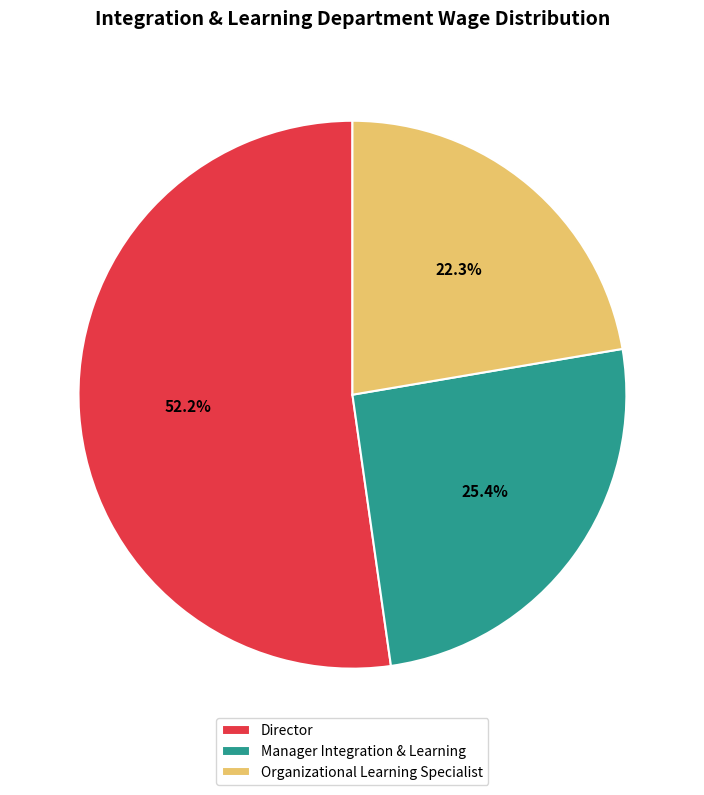

Is it true that Organizational Learning Specialist is 35% of the pie?

False